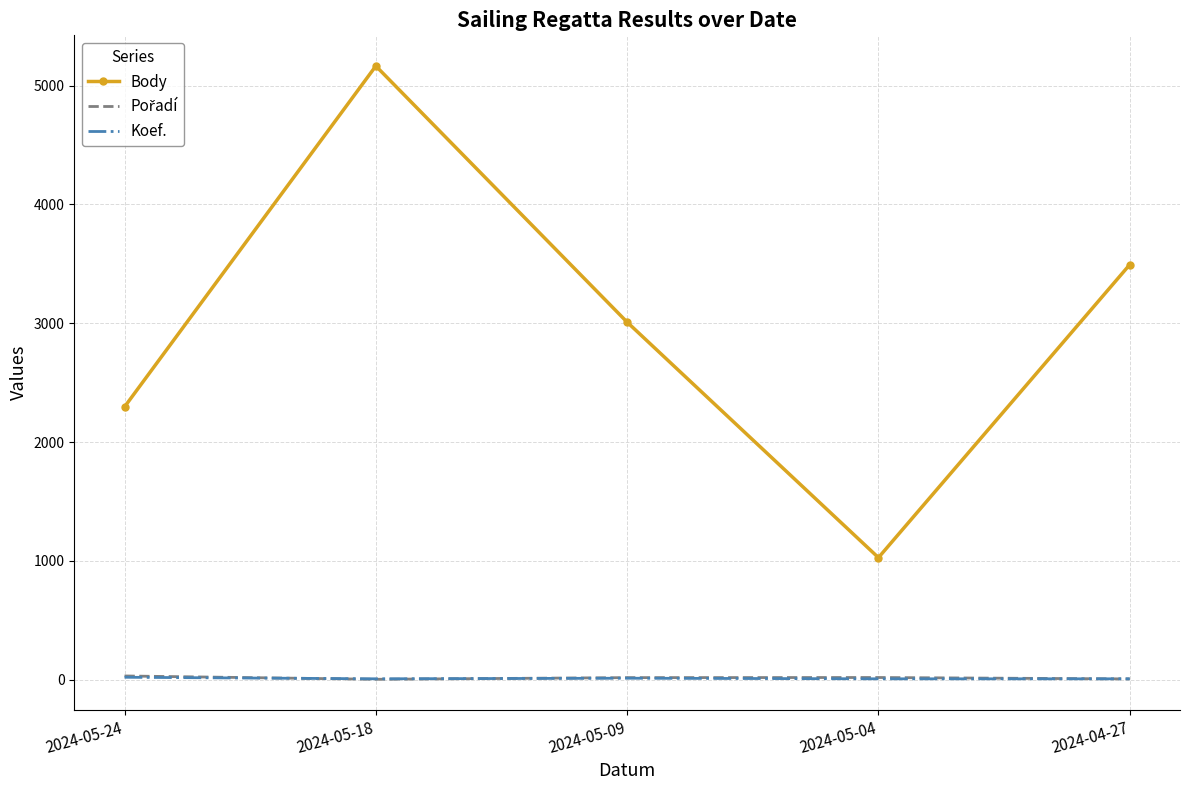

Which series changed the most between 2024-05-18 and 2024-05-04?

Body